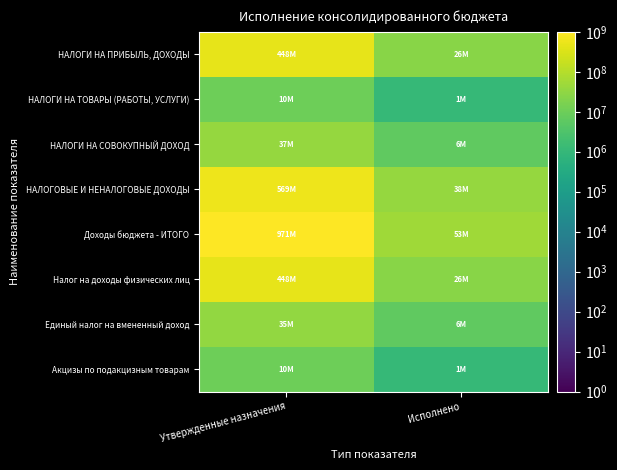

Reading left to right, what are all the values shown in this chart?

НАЛОГИ НА ПРИБЫЛЬ, ДОХОДЫ: Утвержденные назначения=448400000.0	Исполнено=25531596.1
НАЛОГИ НА ТОВАРЫ (РАБОТЫ, УСЛУГИ): Утвержденные назначения=9932588.0	Исполнено=1036735.2
НАЛОГИ НА СОВОКУПНЫЙ ДОХОД: Утвержденные назначения=36706000.0	Исполнено=6306346.4
НАЛОГОВЫЕ И НЕНАЛОГОВЫЕ ДОХОДЫ: Утвержденные назначения=569260188.0	Исполнено=37632108.7
Доходы бюджета - ИТОГО: Утвержденные назначения=970582425.6	Исполнено=53439122.4
Налог на доходы физических лиц: Утвержденные назначения=448400000.0	Исполнено=25531596.1
Единый налог на вмененный доход: Утвержденные назначения=35302000.0	Исполнено=6200908.4
Акцизы по подакцизным товарам: Утвержденные назначения=9932588.0	Исполнено=1036735.2